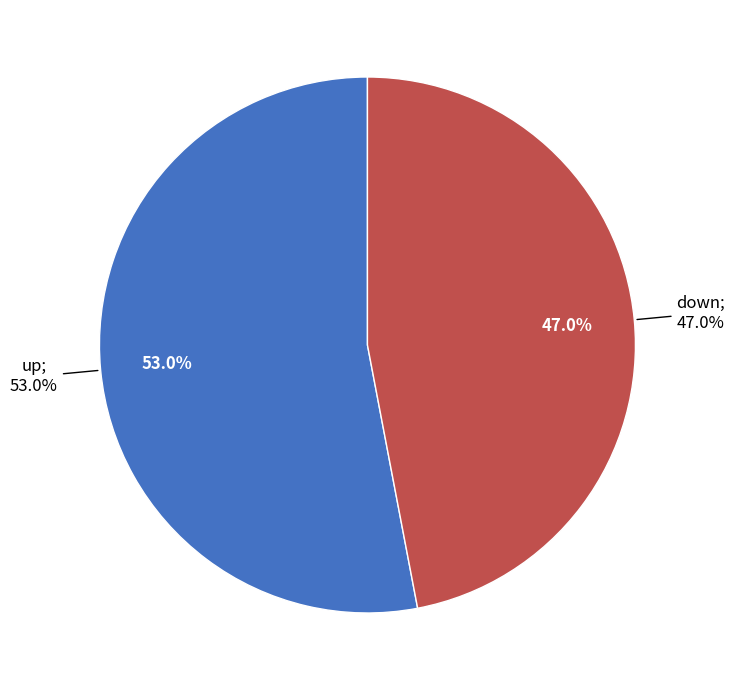

What is the change in value from up to down?

-6